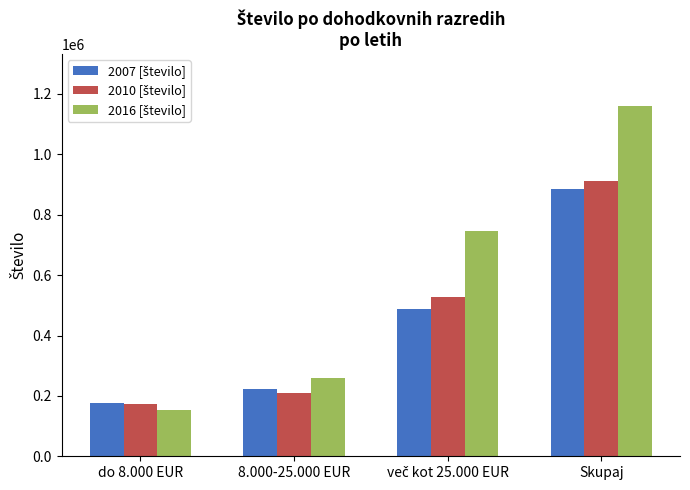

How many bars are there in total?

12